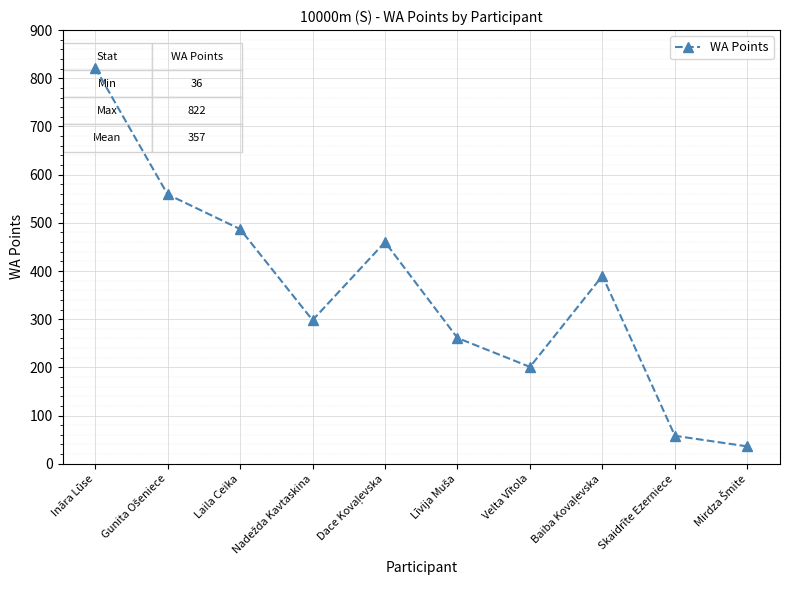

What is the value of the 6th point from the left?

261